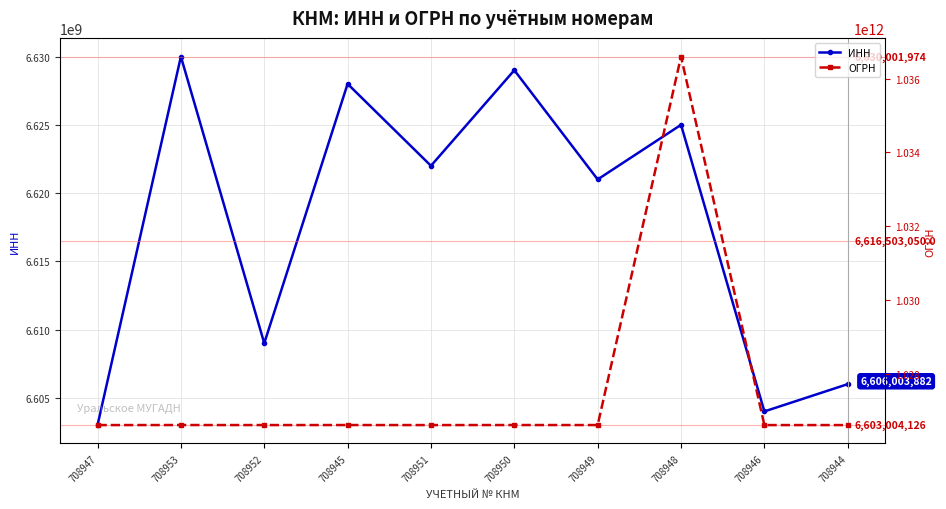

List the labels in order of ОГРН value, largest first.

708948, 708953, 708950, 708945, 708949, 708952, 708951, 708944, 708946, 708947